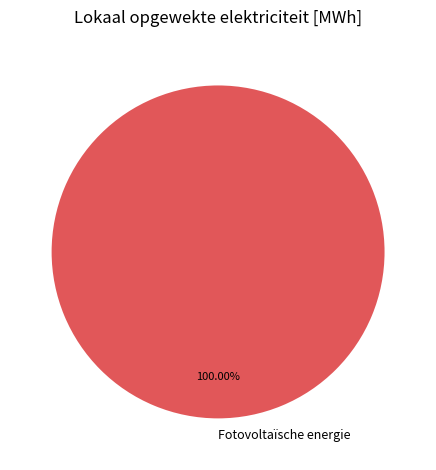

Rank the categories by value from lowest to highest.

Fotovoltaïsche energie